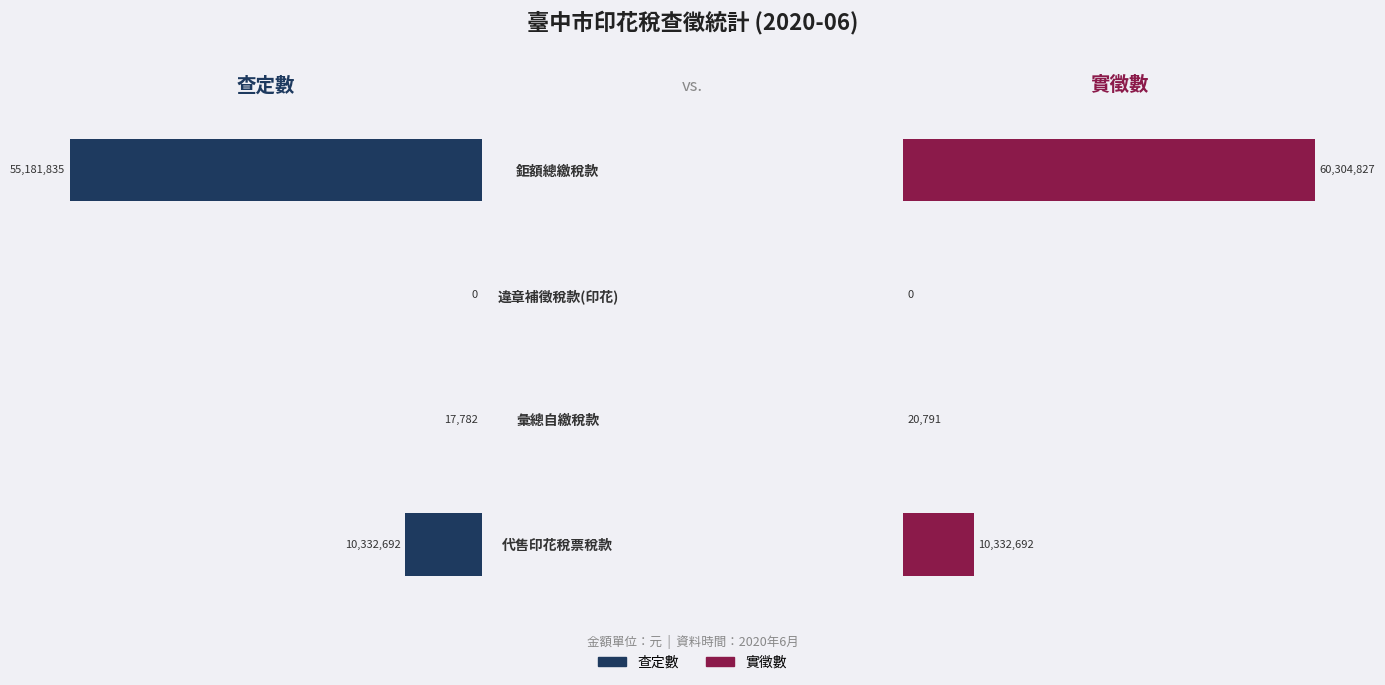

Count the number of data series in this chart.

2